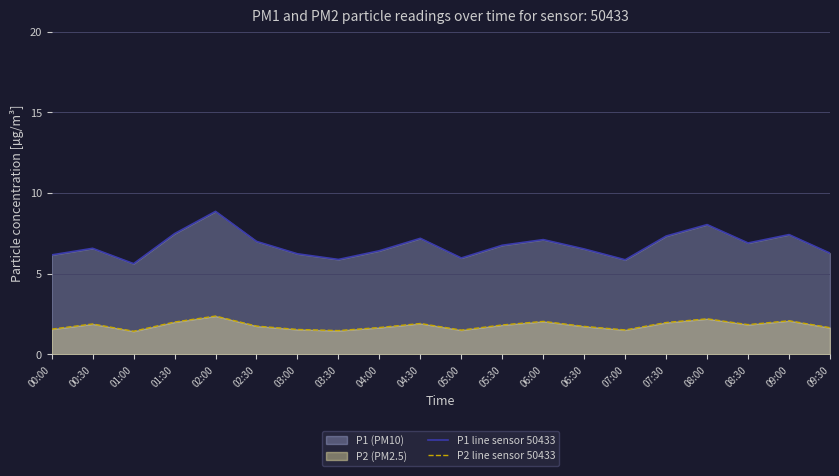

Which series has the widest spread of values?

P1 line sensor 50433